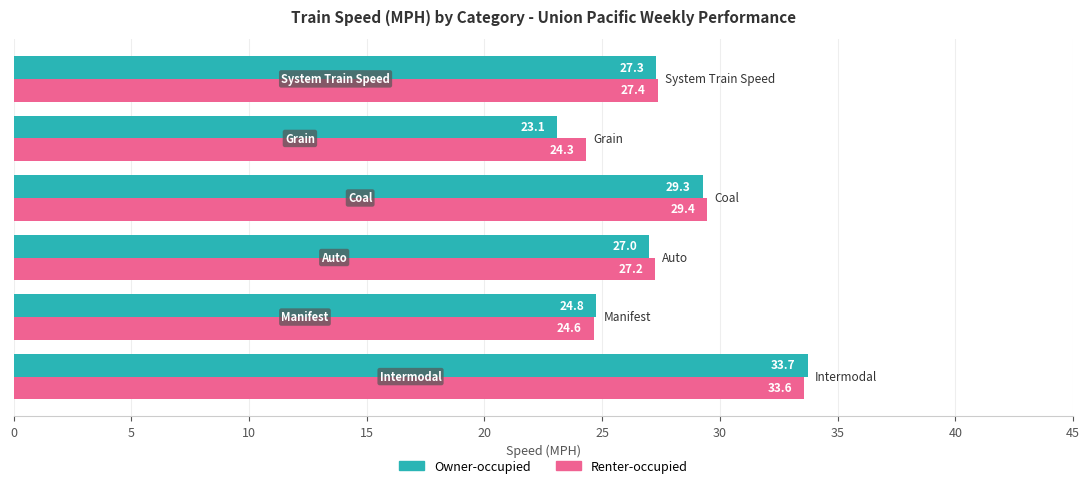

What is the greatest value displayed?

33.7